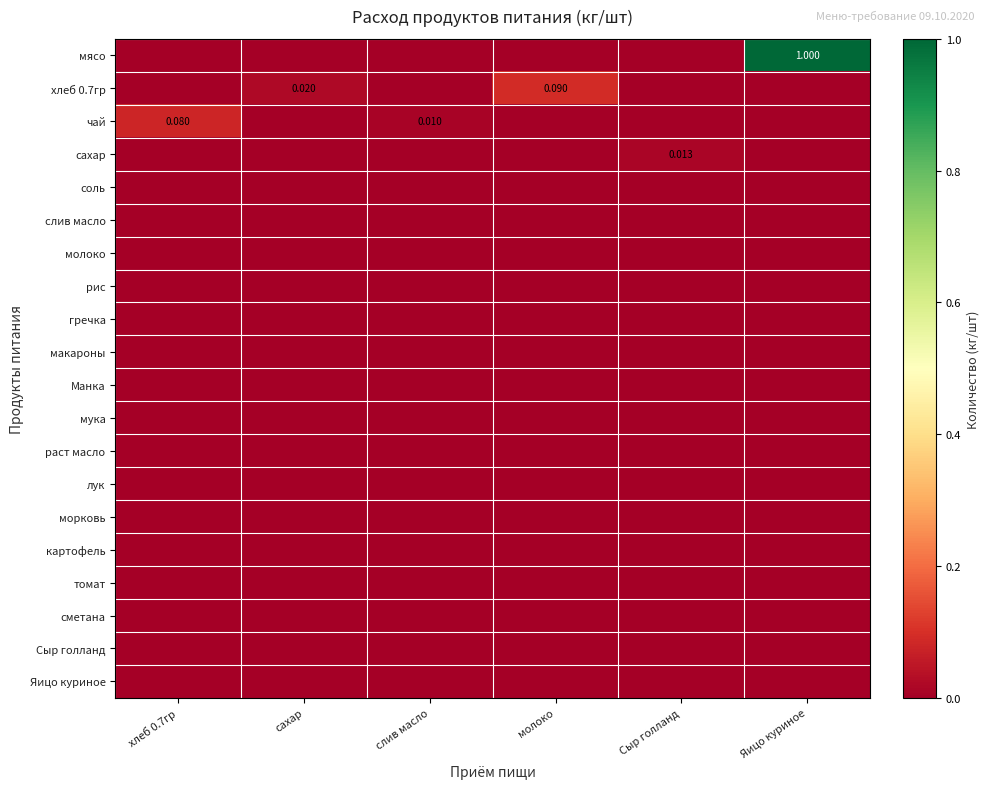

Which category has the highest value across all series?

Яицо куриное